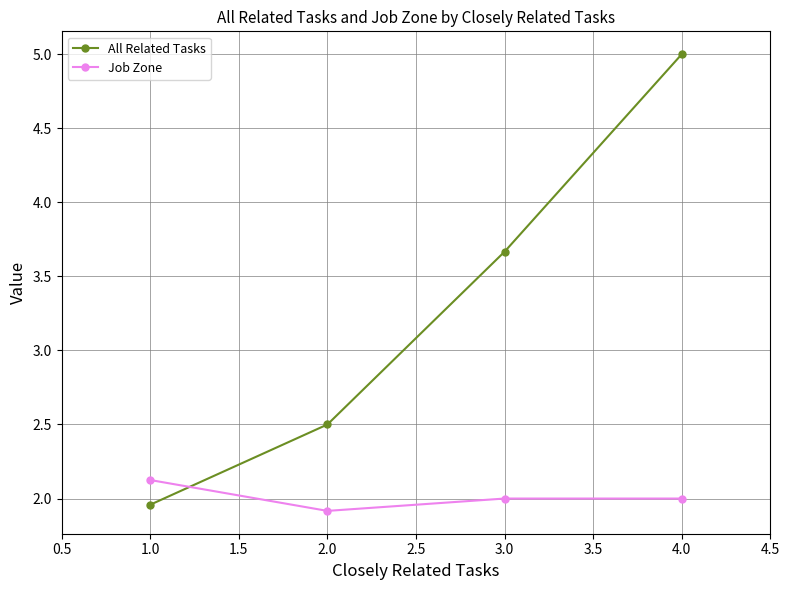

List the series in order of their overall mean, highest first.

All Related Tasks, Job Zone